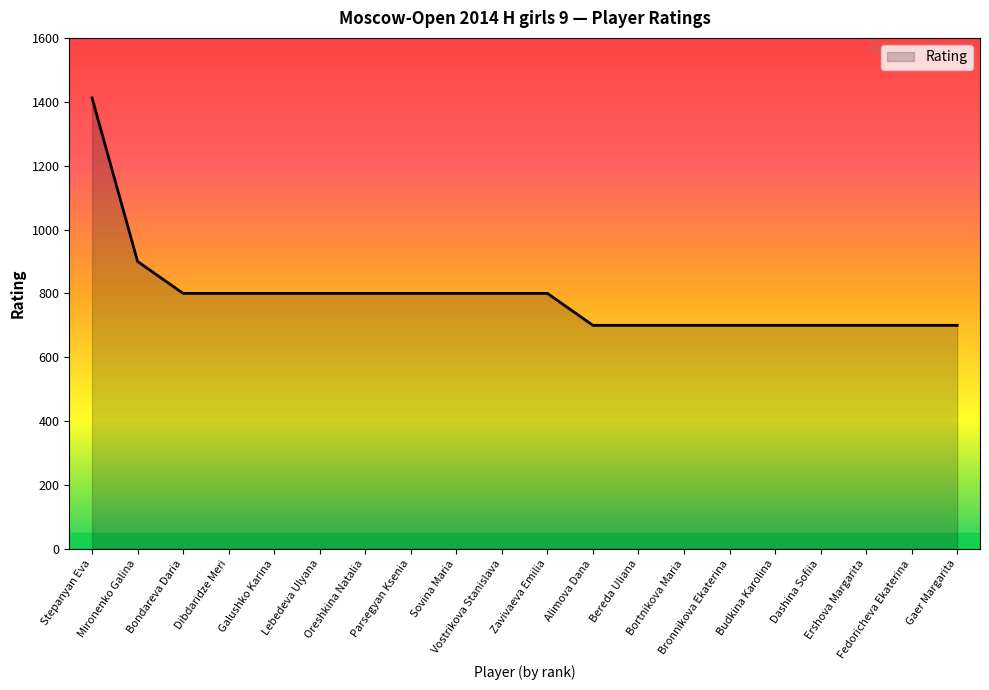

What is the greatest value displayed?

1412